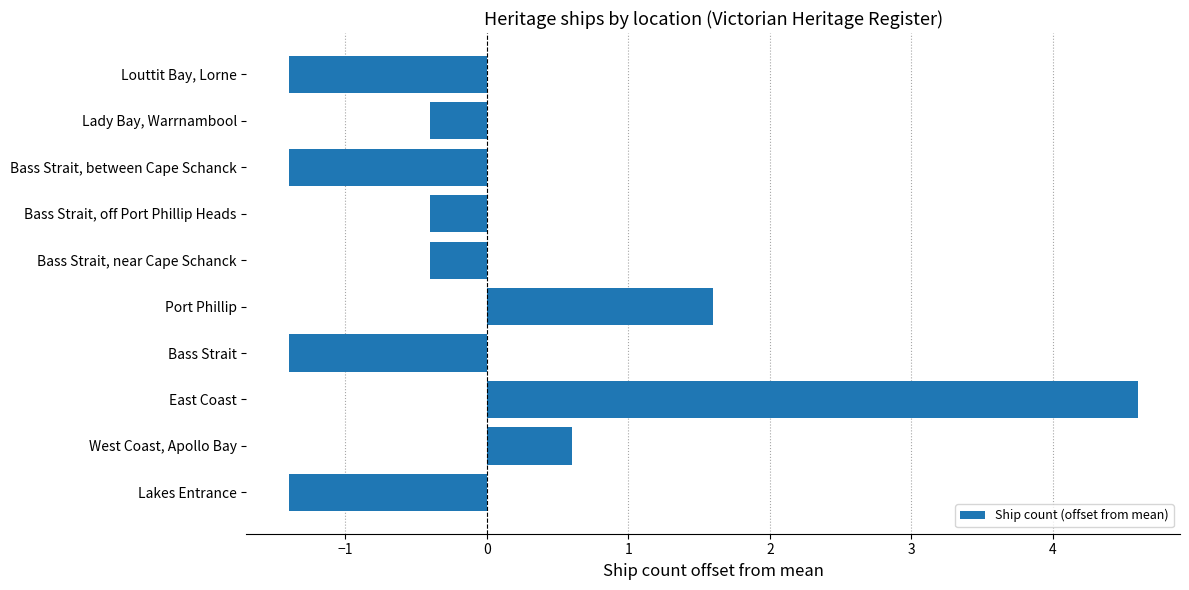

Reading bottom to top, what are all the values shown in this chart?

Lakes Entrance=-1.4	West Coast, Apollo Bay=0.6	East Coast=4.6	Bass Strait=-1.4	Port Phillip=1.6	Bass Strait, near Cape Schanck=-0.4	Bass Strait, off Port Phillip Heads=-0.4	Bass Strait, between Cape Schanck=-1.4	Lady Bay, Warrnambool=-0.4	Louttit Bay, Lorne=-1.4